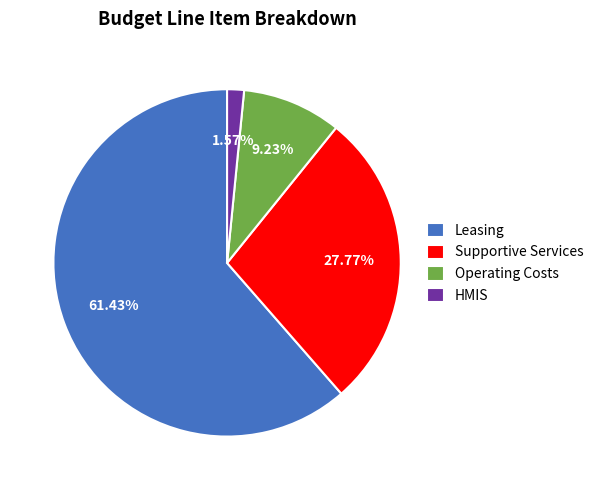

How many segments does this pie chart have?

4